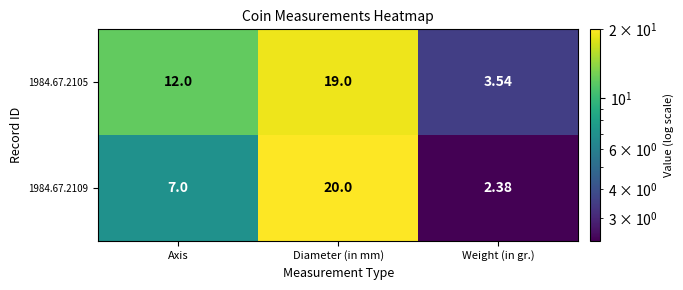

Which category has the lowest value across all series?

Weight (in gr.)